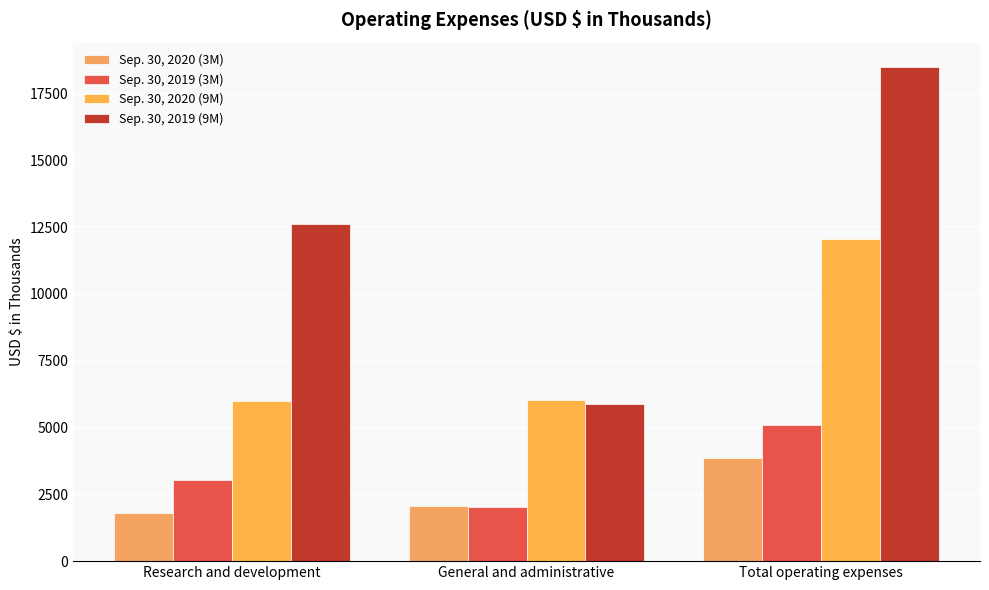

At which label does Sep. 30, 2020 (9M) first exceed 6045?

Total operating expenses